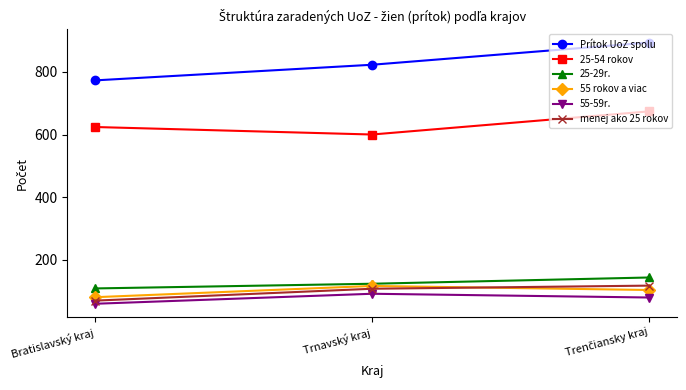

Which series has the largest total across all categories?

Prítok UoZ spolu